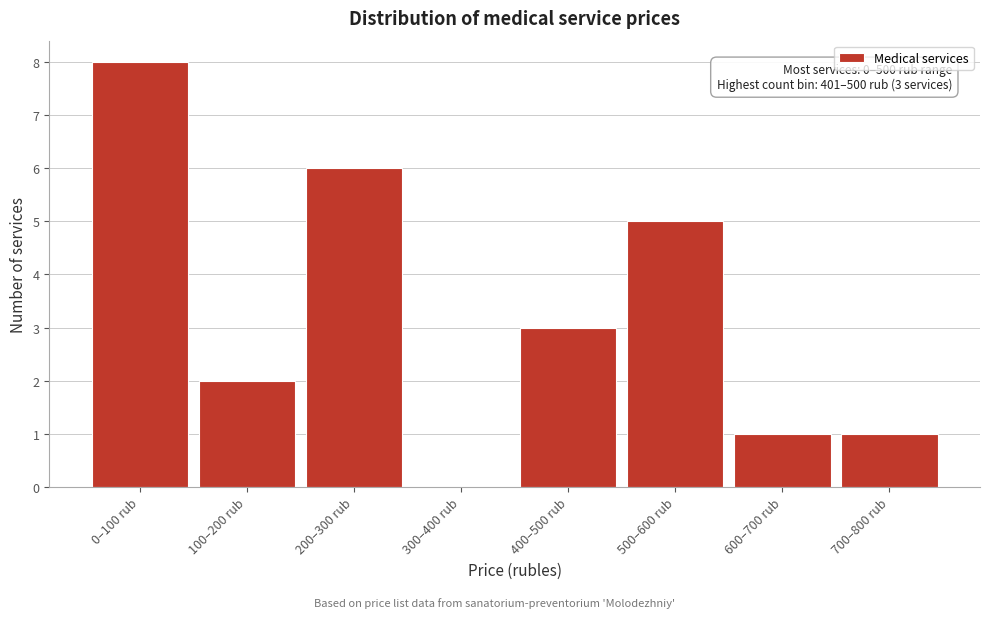

Reading left to right, extract all data points from this chart.

0–100 rub=8	100–200 rub=2	200–300 rub=6	300–400 rub=0	400–500 rub=3	500–600 rub=5	600–700 rub=1	700–800 rub=1